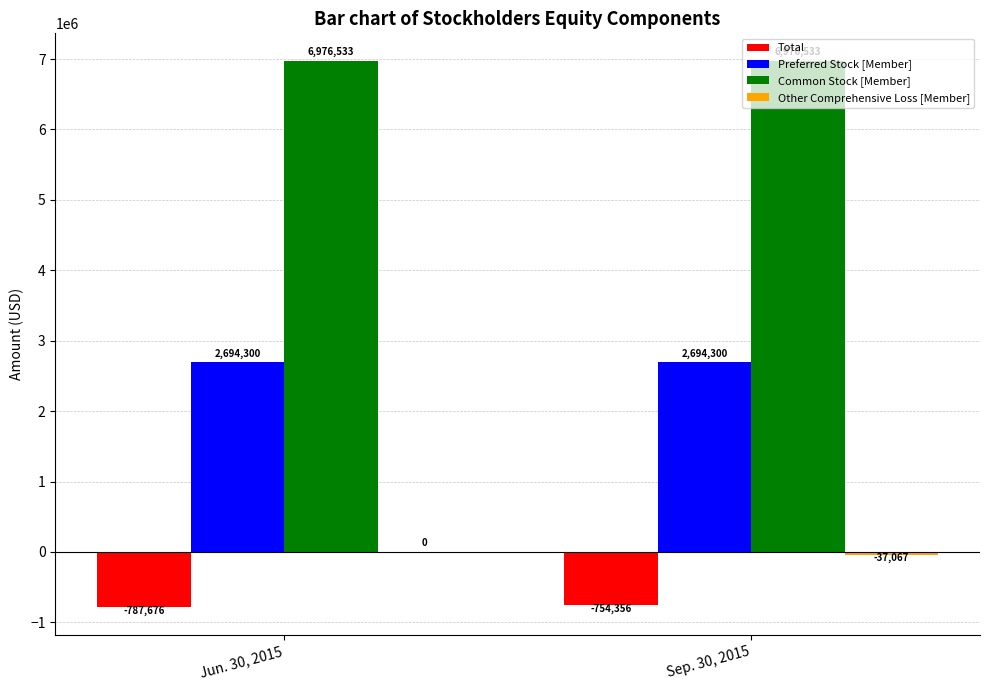

What is the sum of the Preferred Stock [Member] values at Jun. 30, 2015 and Sep. 30, 2015?

5388600